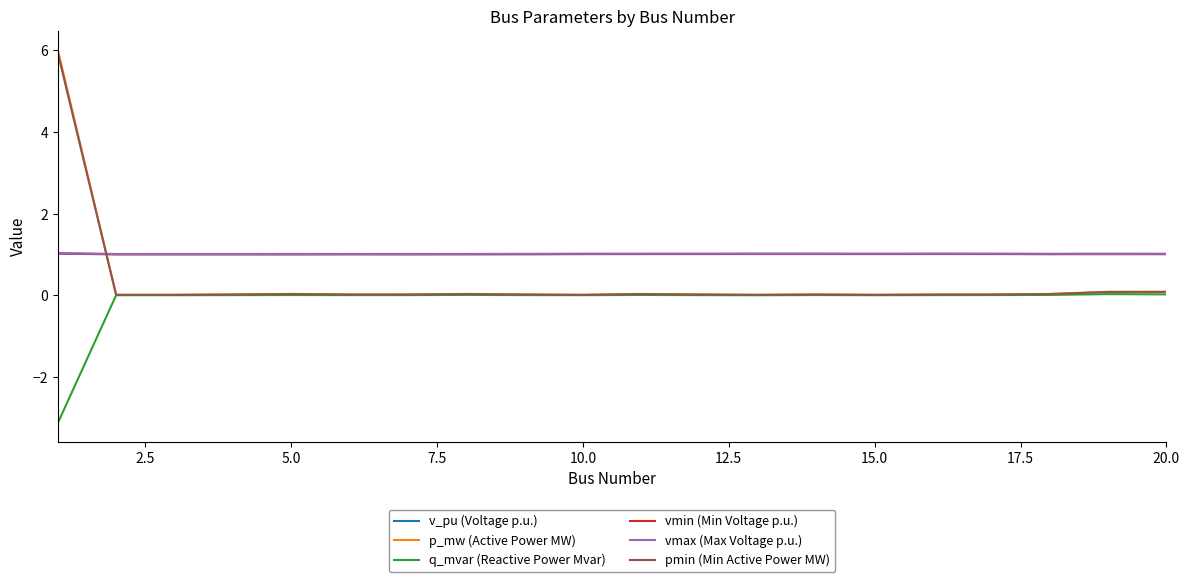

Which series has the widest spread of values?

p_mw (Active Power MW)